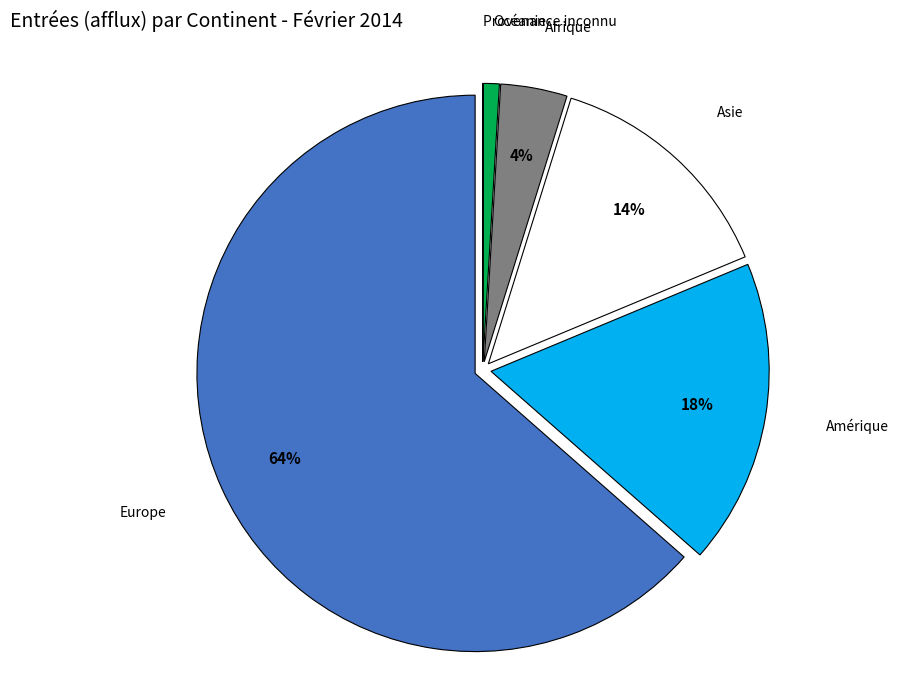

To the nearest percent, what is the average slice percentage?

17%